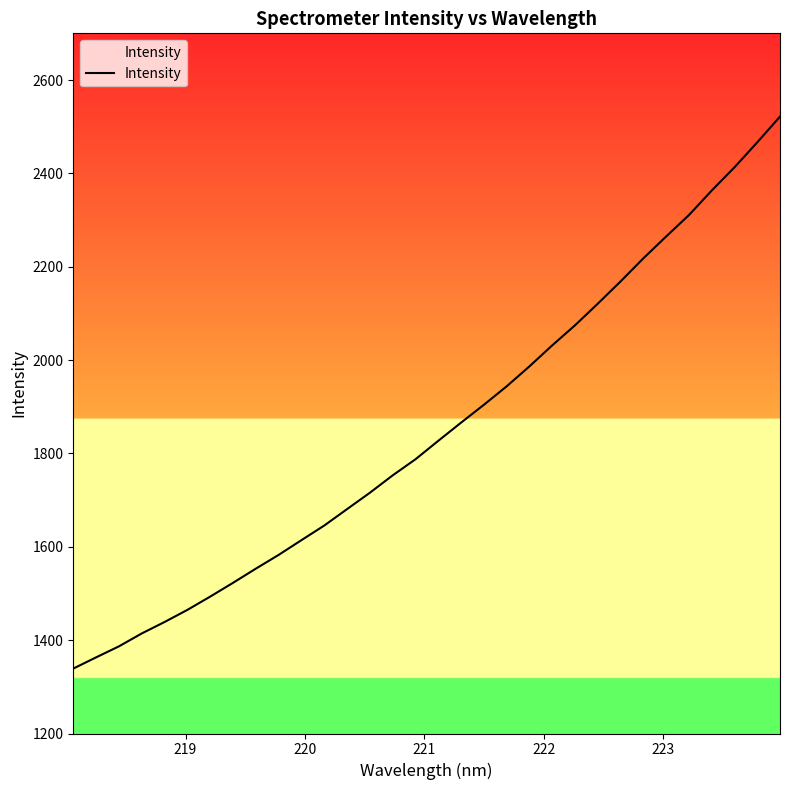

What is the minimum value shown in the chart?

1339.1